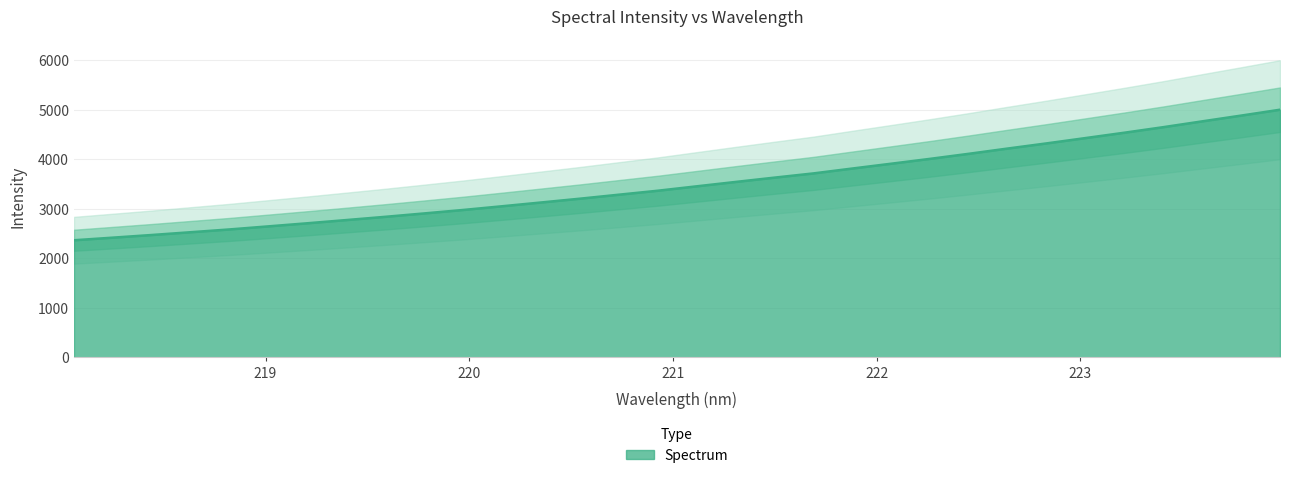

Reading left to right, list all the values displayed in this chart.

218.0596=2364.5	218.2508=2417.5	218.442=2471.1	218.6332=2527.3	218.8244=2583.7	219.0156=2645.9	219.2067=2708.4	219.3979=2773.2	219.589=2838.7	219.7801=2907.3	219.9712=2977.1	220.1623=3052.1	220.3533=3128.3	220.5444=3205.1	220.7354=3285.8	220.9264=3366.0	221.1174=3455.0	221.3083=3543.5	221.4993=3630.7	221.6902=3716.0	221.8812=3814.7	222.0721=3911.9	222.263=4010.2	222.4538=4112.7	222.6447=4219.0	222.8355=4323.0	223.0264=4430.5	223.2172=4538.8	223.408=4650.7	223.5987=4768.1	223.7895=4884.4	223.9802=5002.9